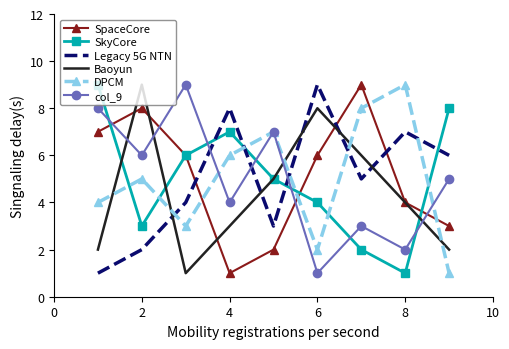

Which series ends up on top after the final intersection of col_9 and SkyCore?

SkyCore